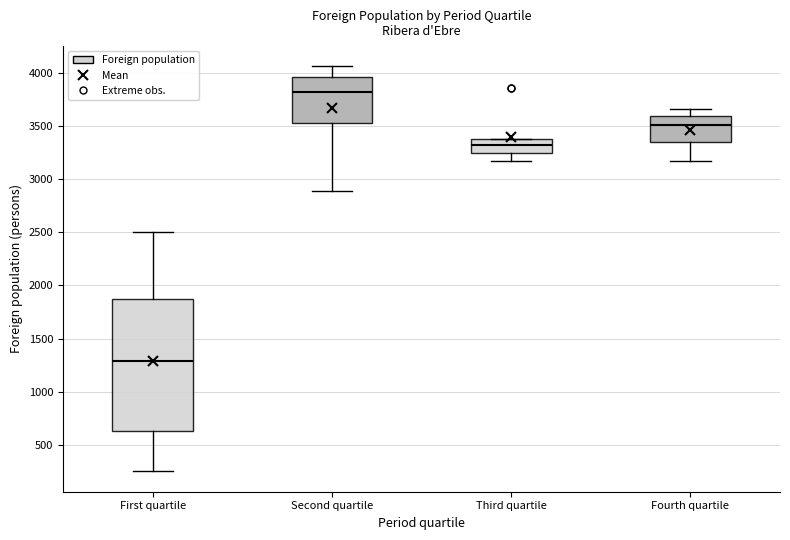

Reading left to right, read every box against the y-axis: the position of its median line, the range the box covers, and the ends of its whiskers. The values are not printed on the chart, so give them approximately, as read against the axis.

First quartile: median 1300, box 650 to 1850, whiskers 250 to 2500
Second quartile: median 3800, box 3550 to 3950, whiskers 2900 to 4050
Third quartile: median 3350, box 3250 to 3400, whiskers 3150 to 3400
Fourth quartile: median 3500, box 3350 to 3600, whiskers 3150 to 3650